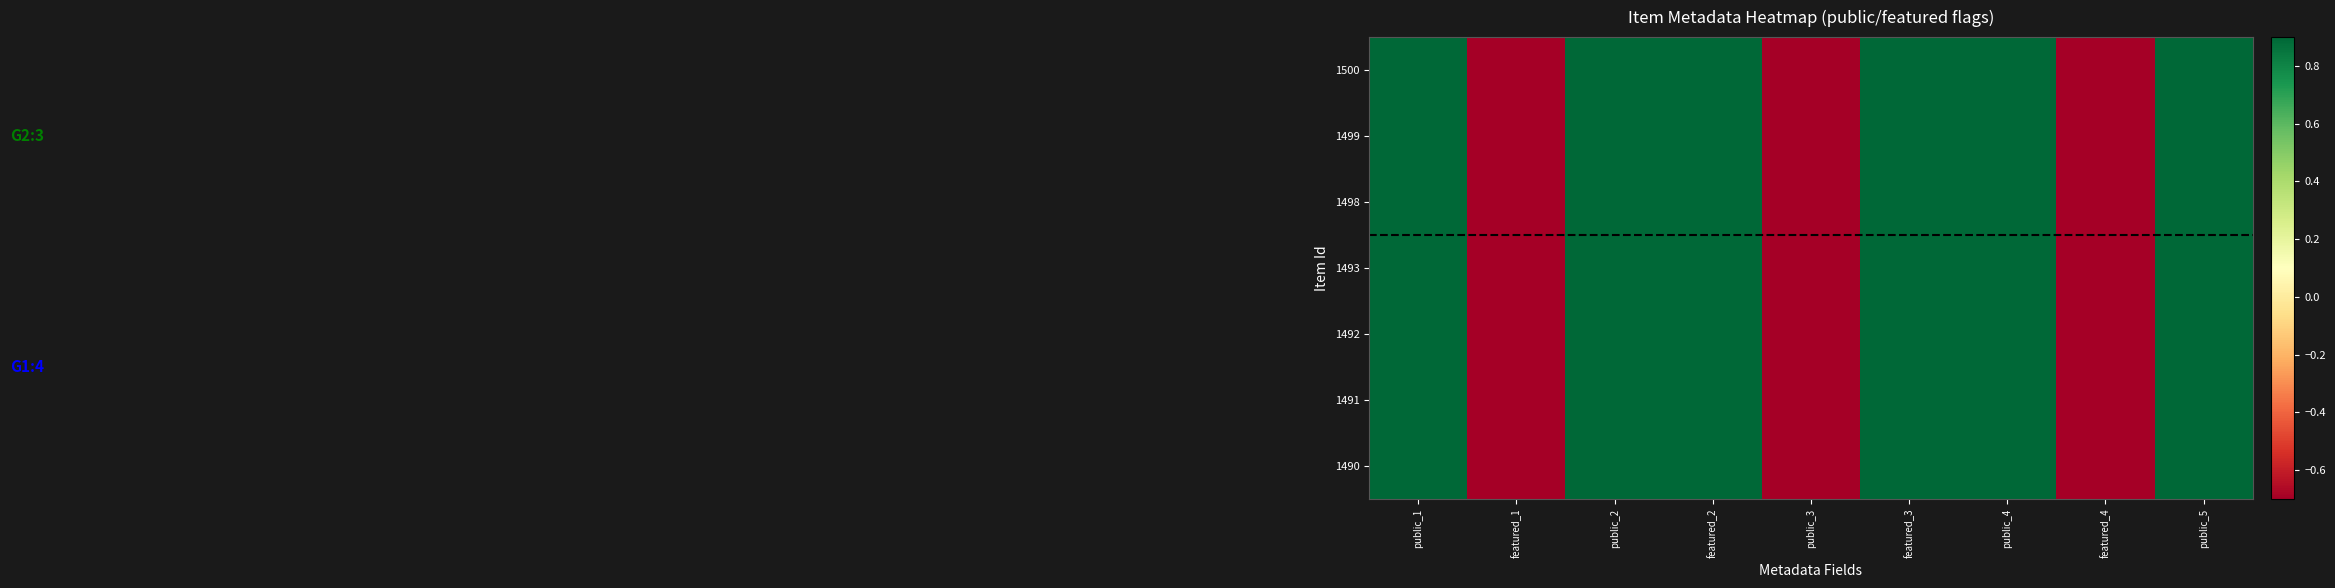

Rank the series at public_3 from highest to lowest value.

1500, 1499, 1498, 1493, 1492, 1491, 1490